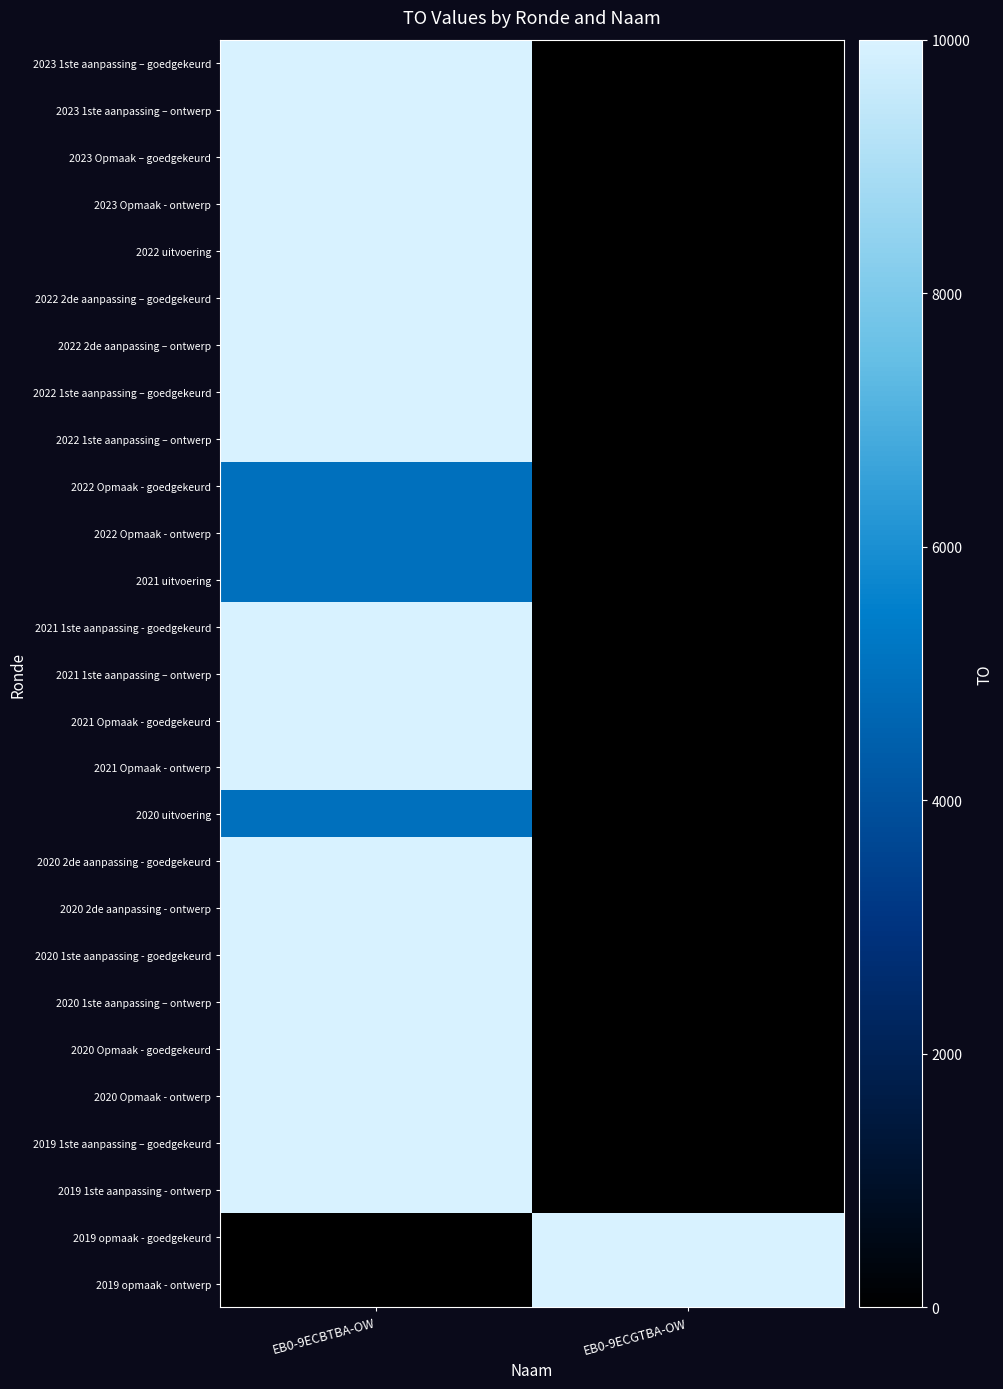

At EB0-9ECBTBA-OW, list the series in order from smallest to largest.

2019 opmaak - goedgekeurd, 2019 opmaak - ontwerp, 2022 Opmaak - goedgekeurd, 2022 Opmaak - ontwerp, 2021 uitvoering, 2020 uitvoering, 2023 1ste aanpassing – goedgekeurd, 2023 1ste aanpassing – ontwerp, 2023 Opmaak – goedgekeurd, 2023 Opmaak - ontwerp, 2022 uitvoering, 2022 2de aanpassing – goedgekeurd, 2022 2de aanpassing – ontwerp, 2022 1ste aanpassing – goedgekeurd, 2022 1ste aanpassing – ontwerp, 2021 1ste aanpassing - goedgekeurd, 2021 1ste aanpassing – ontwerp, 2021 Opmaak - goedgekeurd, 2021 Opmaak - ontwerp, 2020 2de aanpassing - goedgekeurd, 2020 2de aanpassing - ontwerp, 2020 1ste aanpassing - goedgekeurd, 2020 1ste aanpassing – ontwerp, 2020 Opmaak - goedgekeurd, 2020 Opmaak - ontwerp, 2019 1ste aanpassing – goedgekeurd, 2019 1ste aanpassing - ontwerp